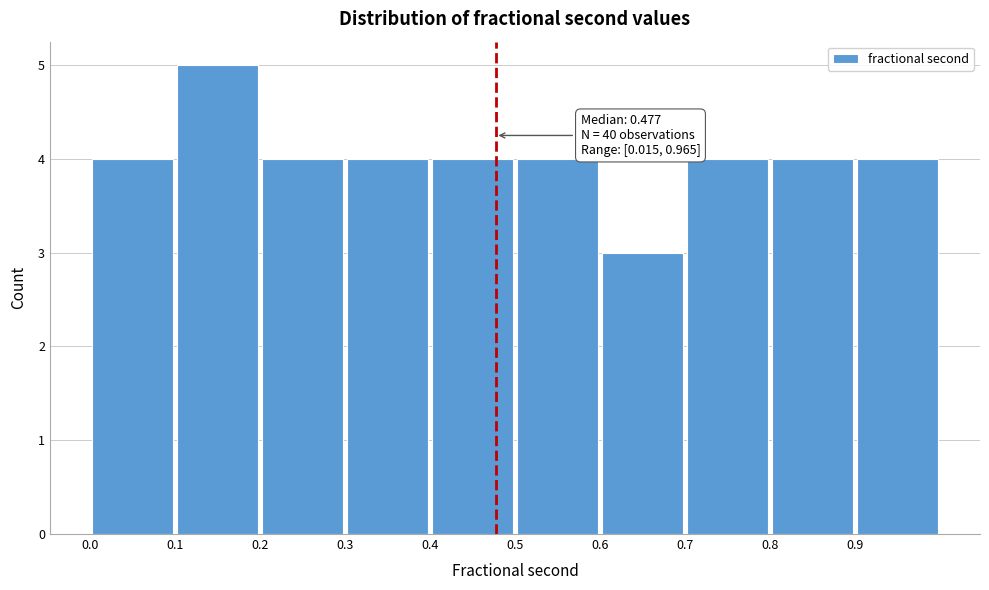

Over which range of the x-axis is the bar tallest?

0.1 to 0.2